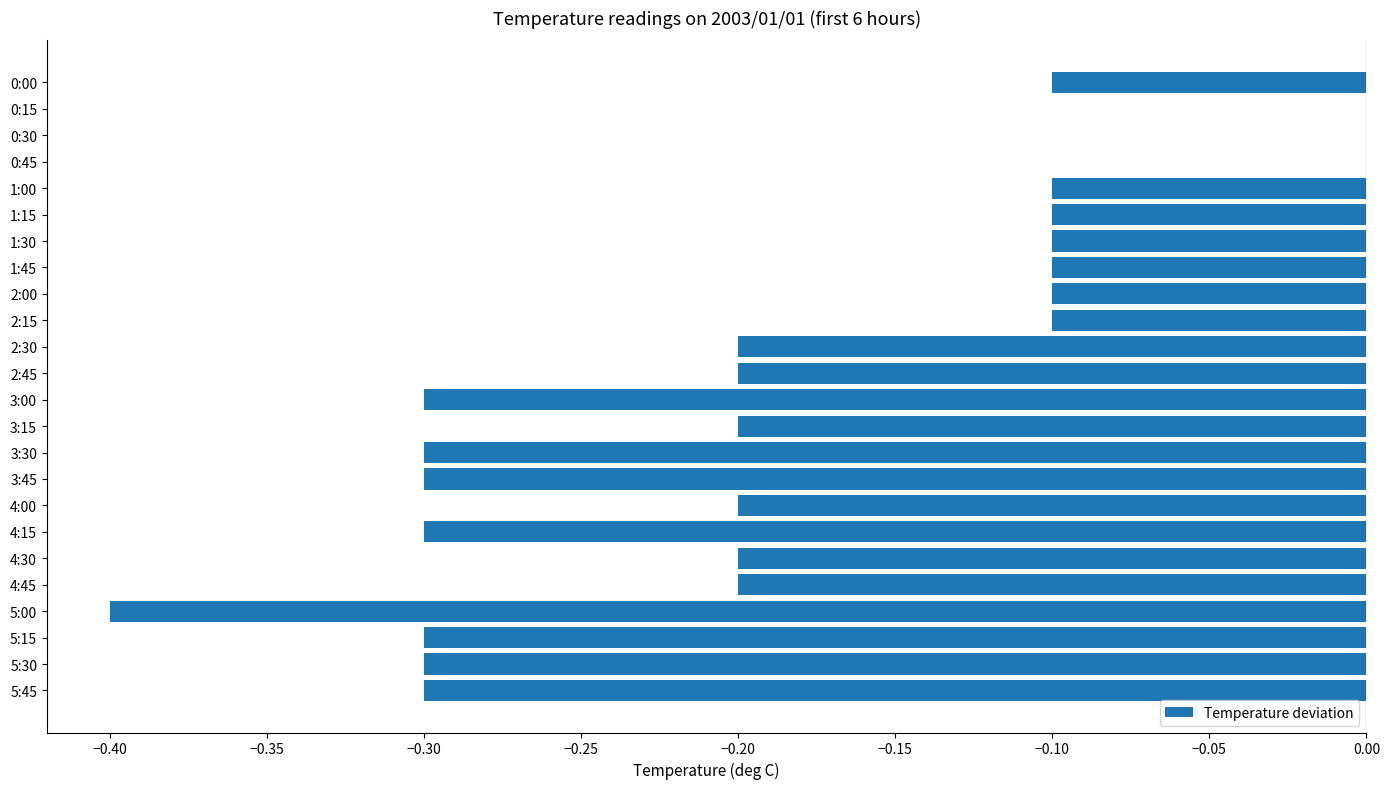

The value at 3:30 is -0.3. True or false?

True